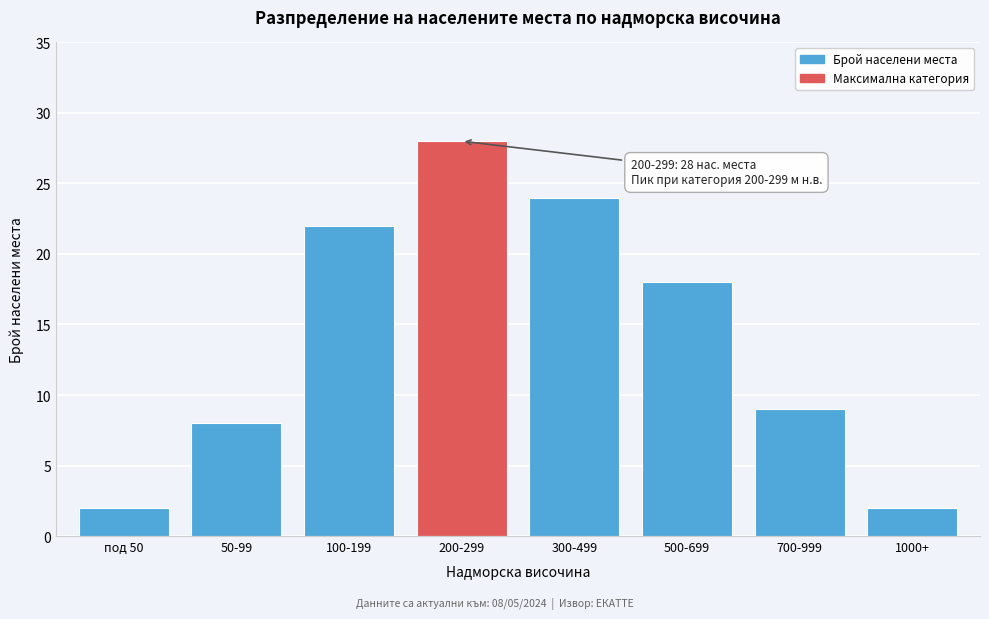

Reading left to right, list all the values displayed in this chart.

2	8	22	28	24	18	9	2